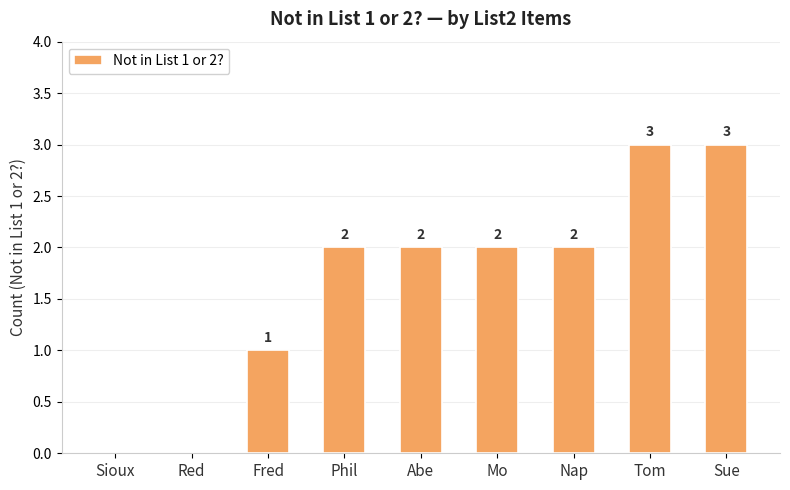

Which has a higher value, Mo or Red?

Mo